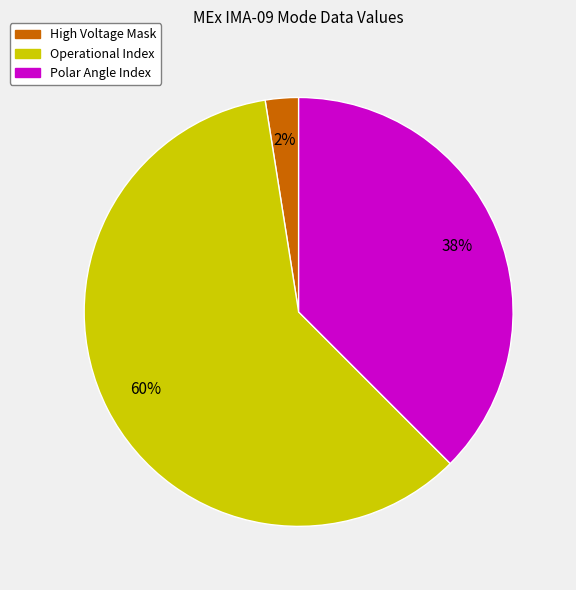

Is there any slice that represents more than half of the pie?

Yes